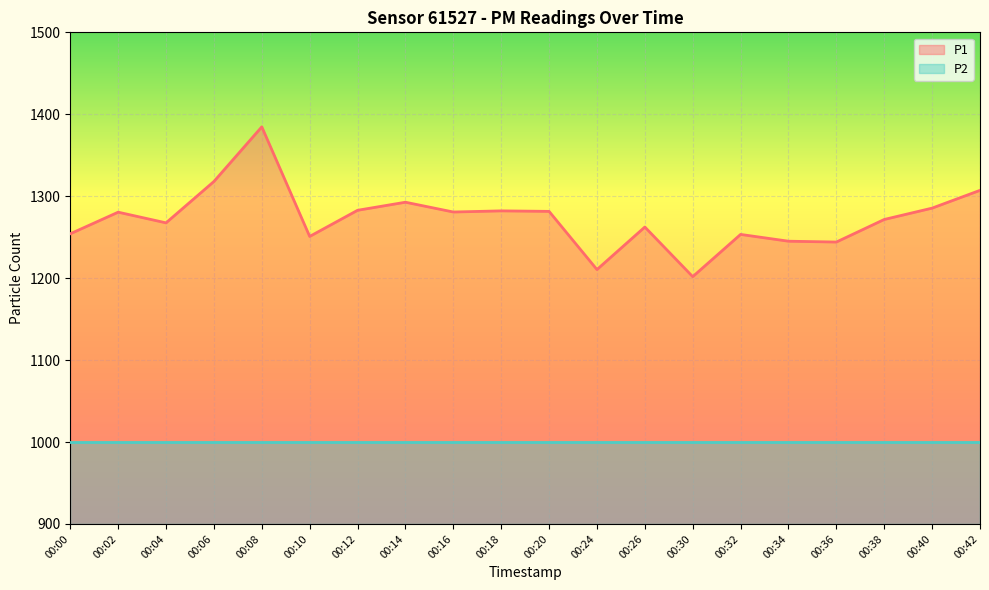

Reading left to right, what are all the values shown in this chart?

00:00=1254.1	00:02=1280.5	00:04=1267.5	00:06=1318.0	00:08=1384.7	00:10=1250.9	00:12=1282.8	00:14=1292.7	00:16=1280.7	00:18=1282.1	00:20=1281.5	00:24=1210.5	00:26=1262.4	00:30=1201.8	00:32=1253.3	00:34=1245.1	00:36=1244.0	00:38=1271.6	00:40=1285.5	00:42=1307.2